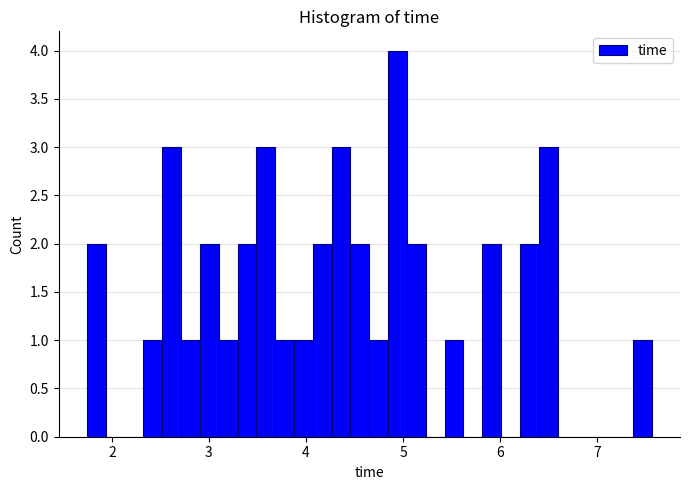

Read against the x-axis, roughly where is the centre of the tallest bar?

4.9